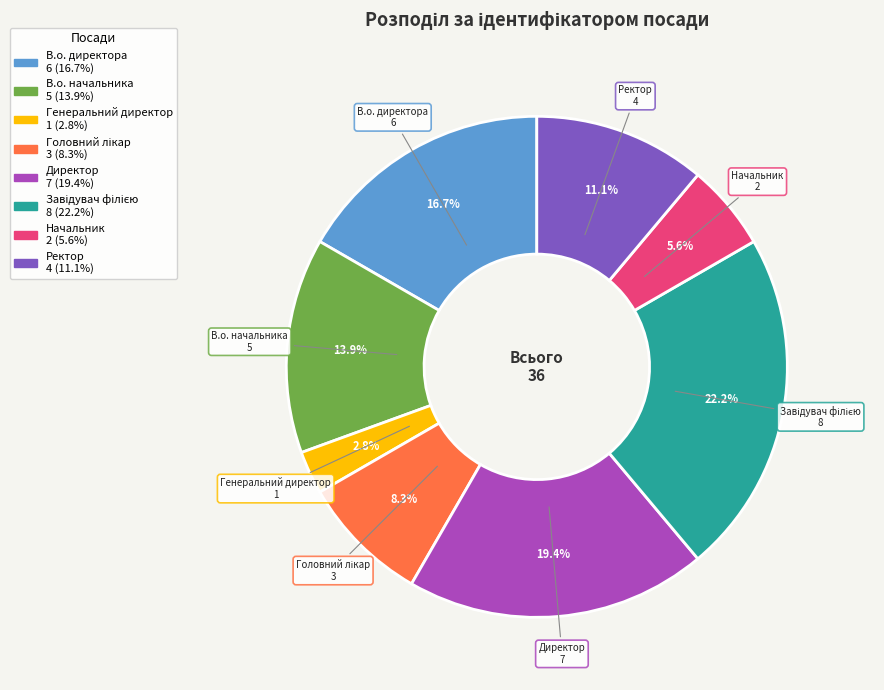

What is the total percentage of Ректор and В.о. директора?

27.8%